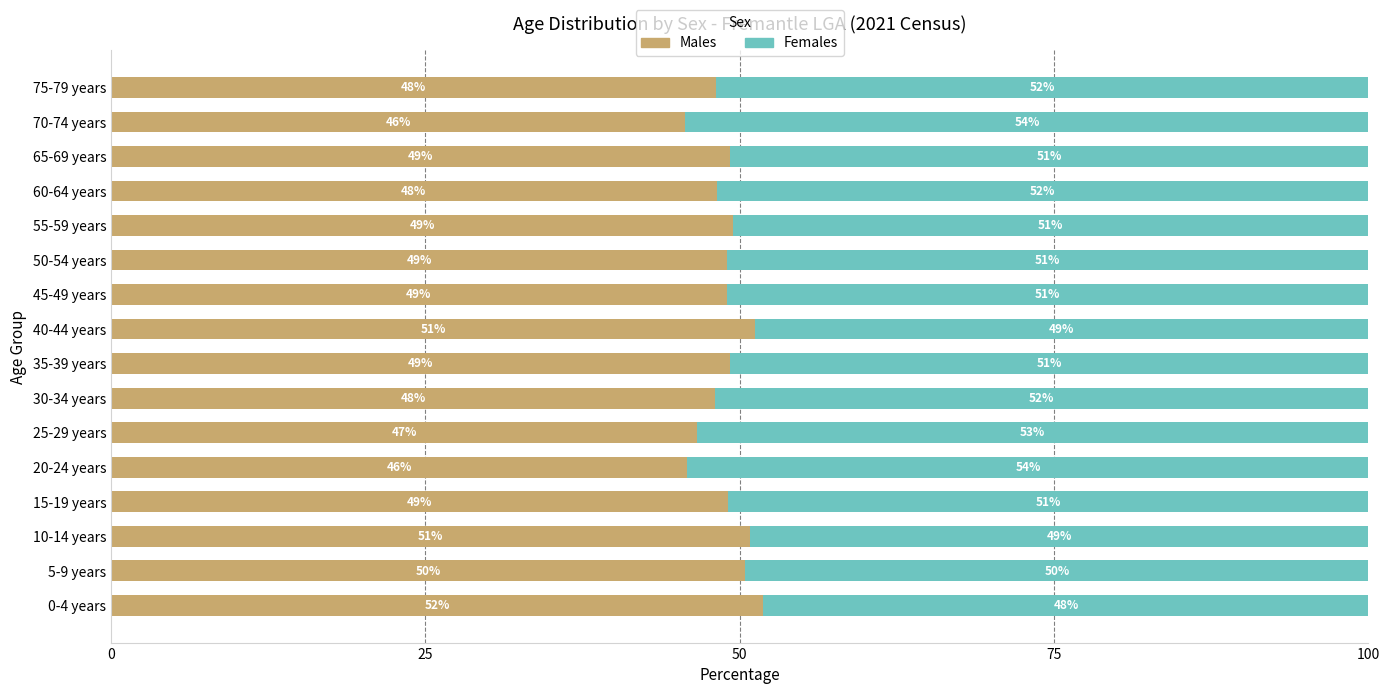

The value of Males at 5-9 years is 31.8. True or false?

False